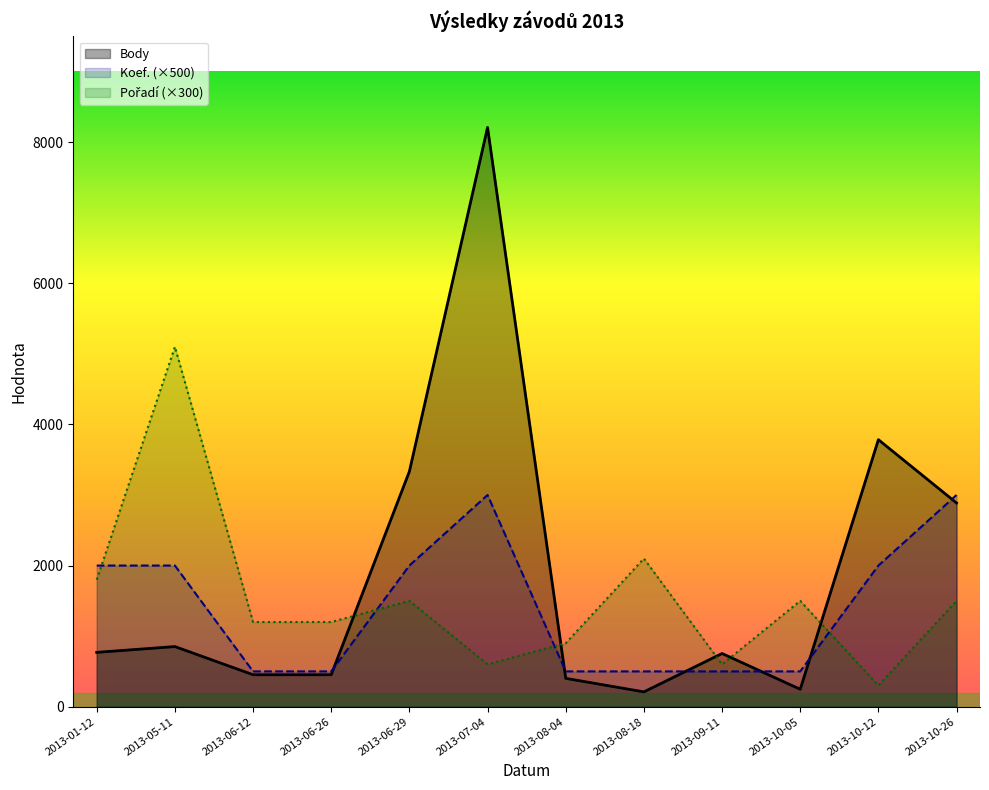

At which label is Pořadí (×300) closest to 2700?

2013-08-18